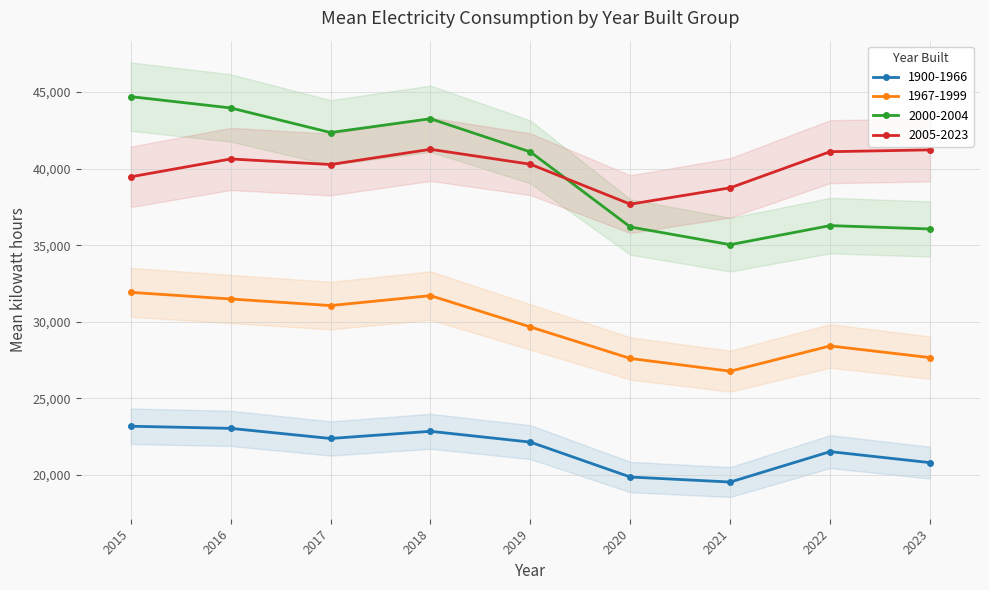

Reading left to right, what are all the values shown in this chart?

1900-1966: 2015=23180	2016=23041	2017=22380	2018=22849	2019=22143	2020=19864	2021=19536	2022=21522	2023=20803
1967-1999: 2015=31923	2016=31489	2017=31059	2018=31708	2019=29663	2020=27607	2021=26774	2022=28423	2023=27663
2000-2004: 2015=44703	2016=43964	2017=42357	2018=43260	2019=41093	2020=36192	2021=35037	2022=36281	2023=36061
2005-2023: 2015=39466	2016=40633	2017=40270	2018=41262	2019=40289	2020=37681	2021=38747	2022=41107	2023=41226